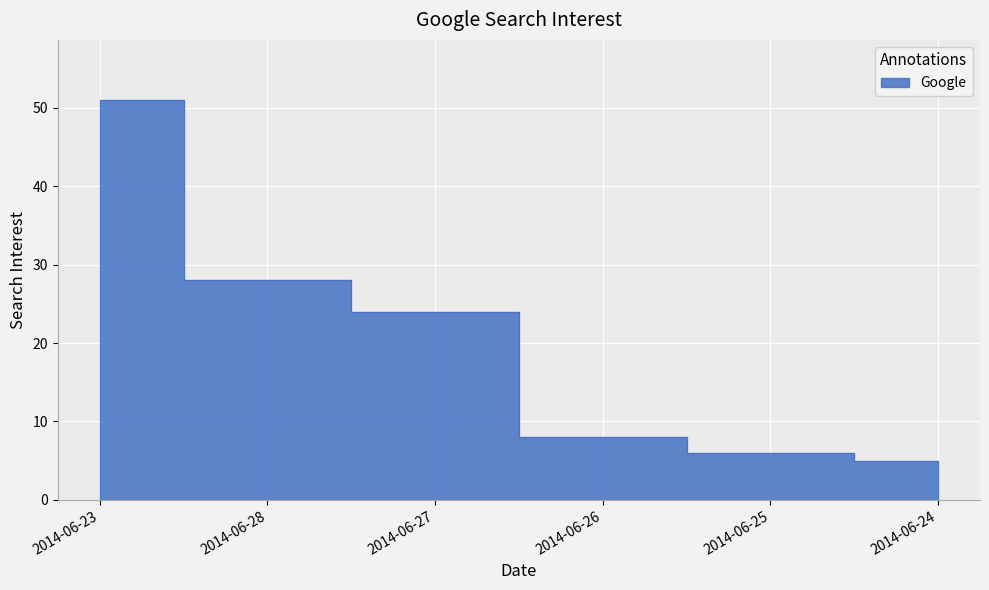

Rank the categories by value from lowest to highest.

2014-06-24, 2014-06-25, 2014-06-26, 2014-06-27, 2014-06-28, 2014-06-23